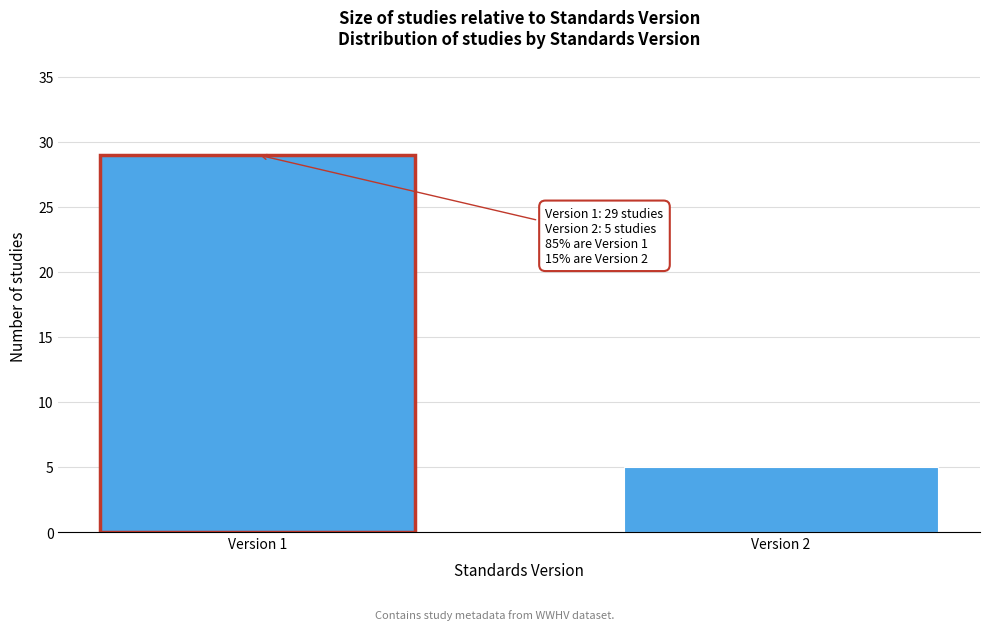

Reading right to left, transcribe all the data shown in this chart.

Version 2=5	Version 1=29